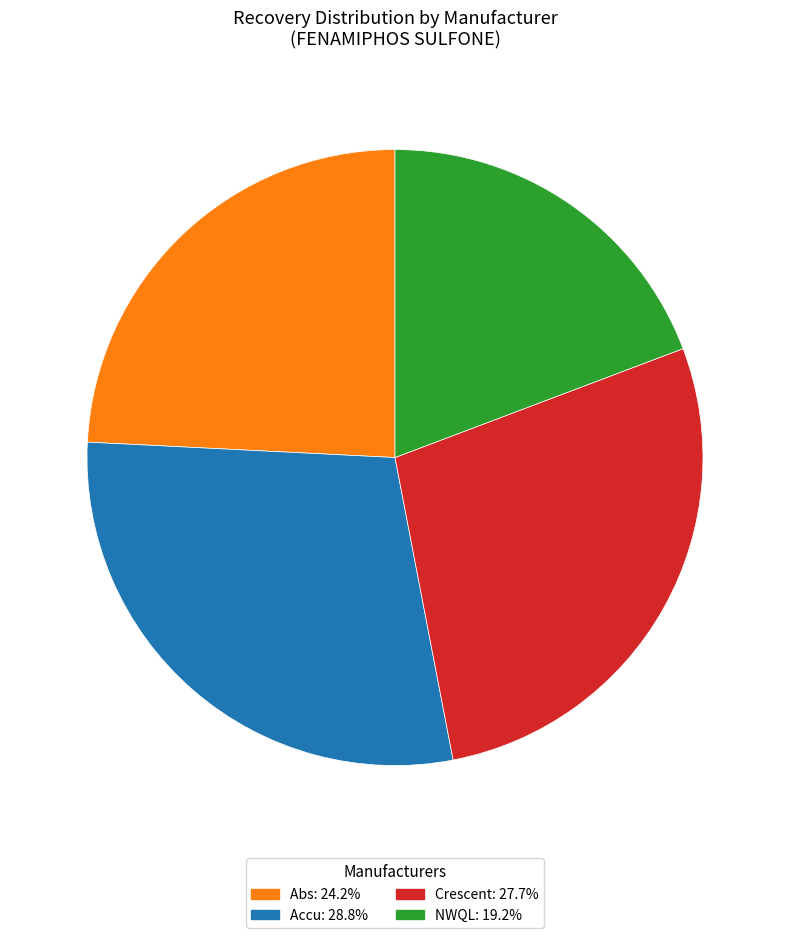

Which slice is the largest?

Accu